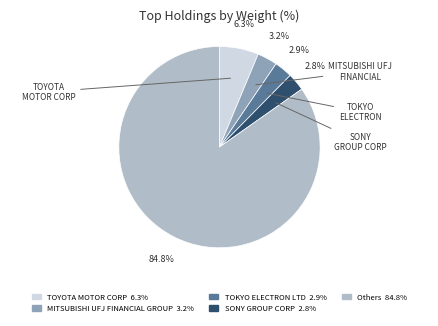

To the nearest percent, what is the average slice percentage?

20%